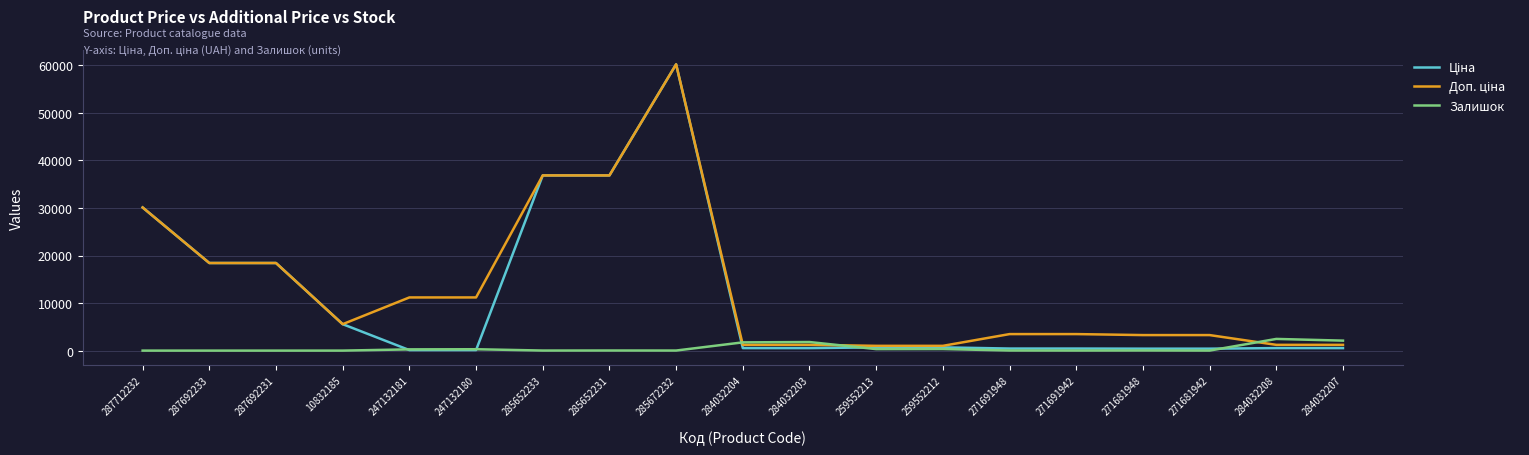

How many lines are shown in the chart?

3